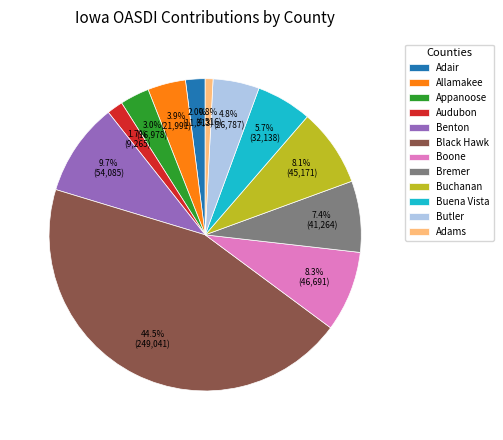

Do Appanoose and Butler together represent more than half of the pie?

No